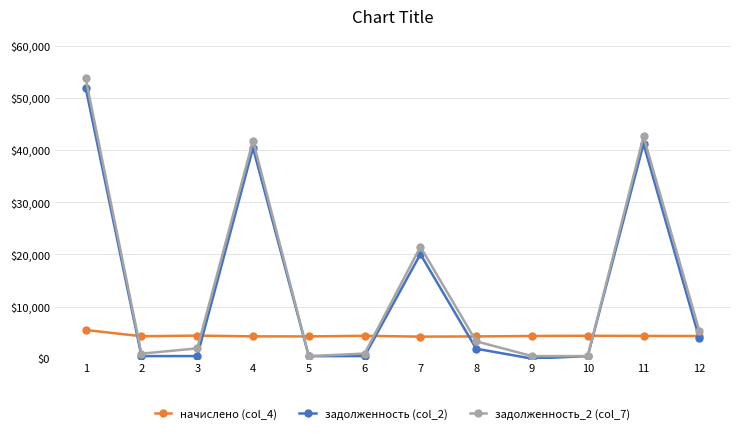

Is the value of задолженность (col_2) at 4 greater than the value of задолженность_2 (col_7) at 3?

Yes